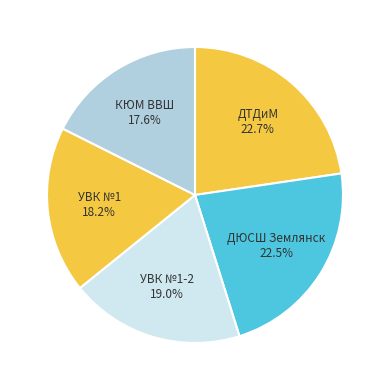

How many segments does this pie chart have?

5